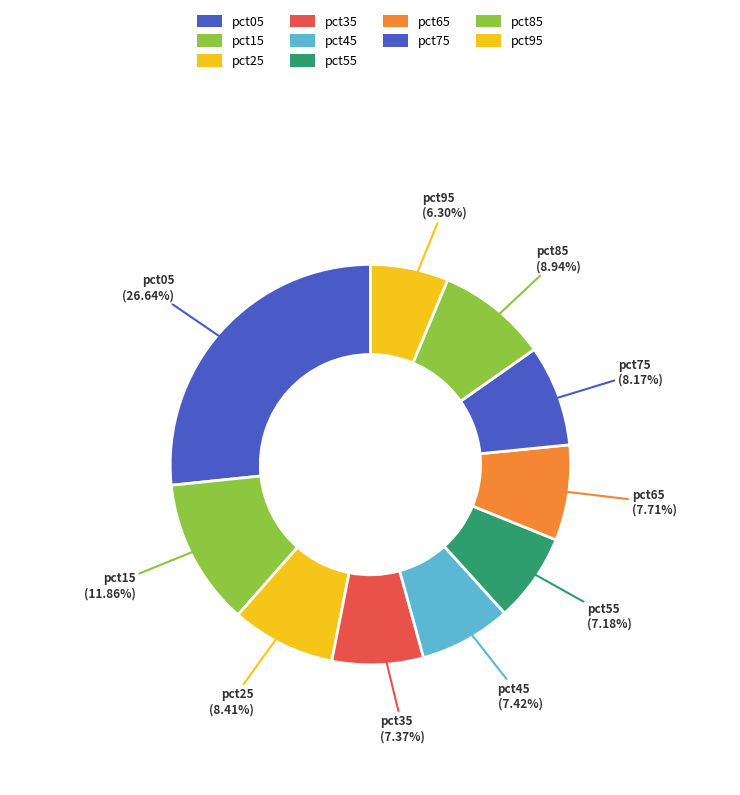

True or false: pct45 accounts for 16% of the total.

False